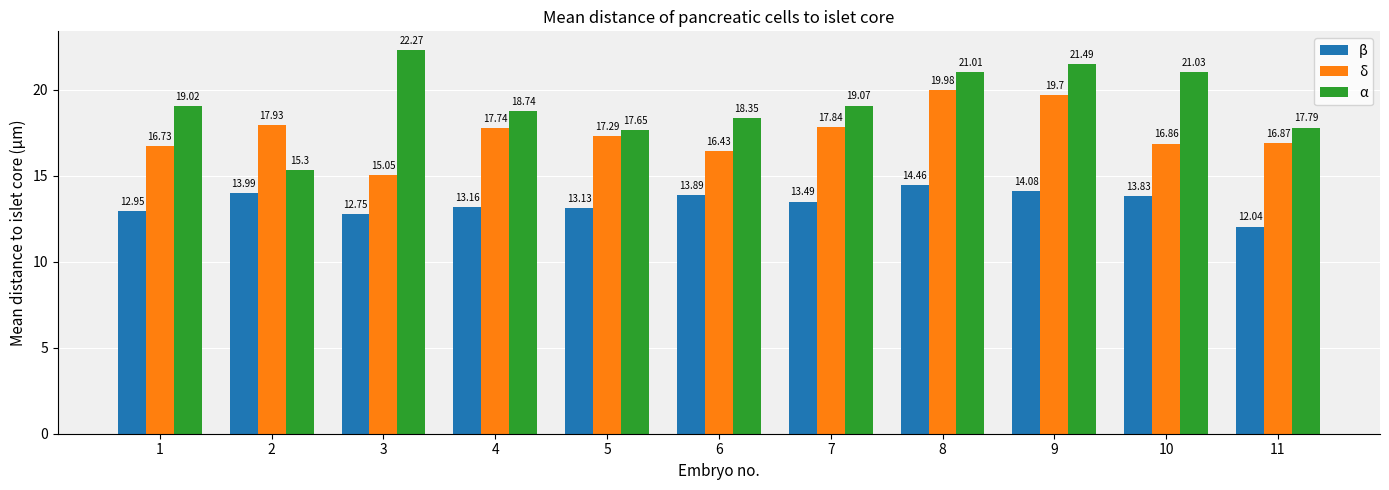

What is the average value of the α series?

19.2